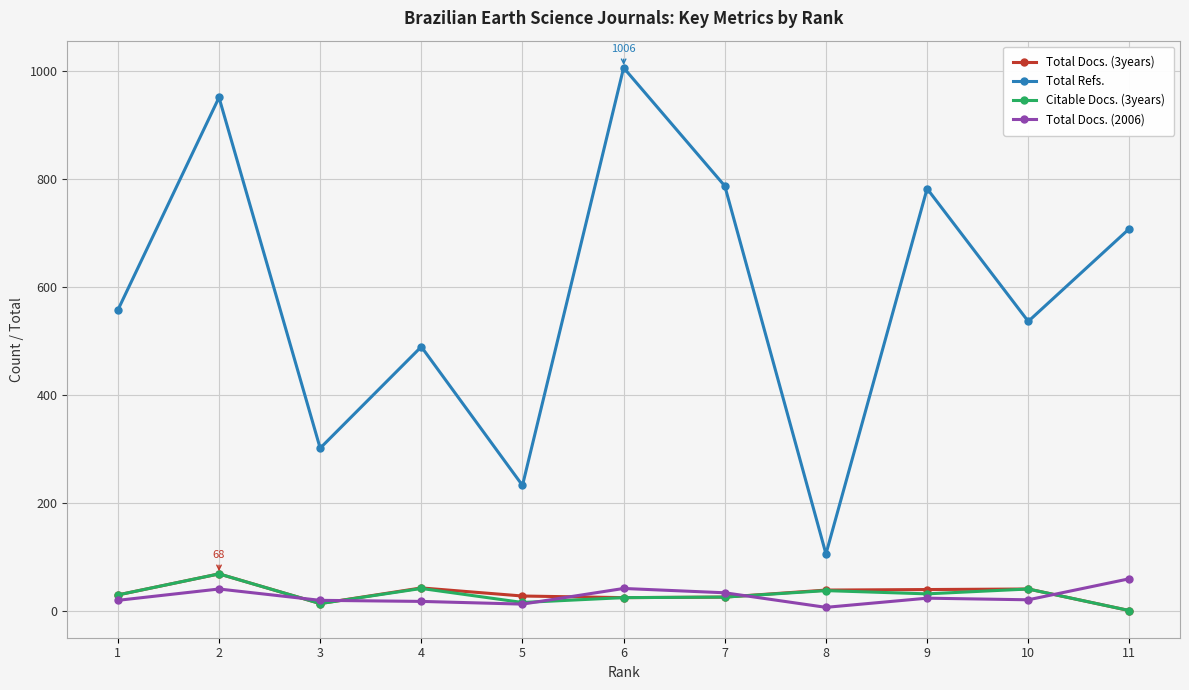

Which series changed the most between 7 and 11?

Total Refs.